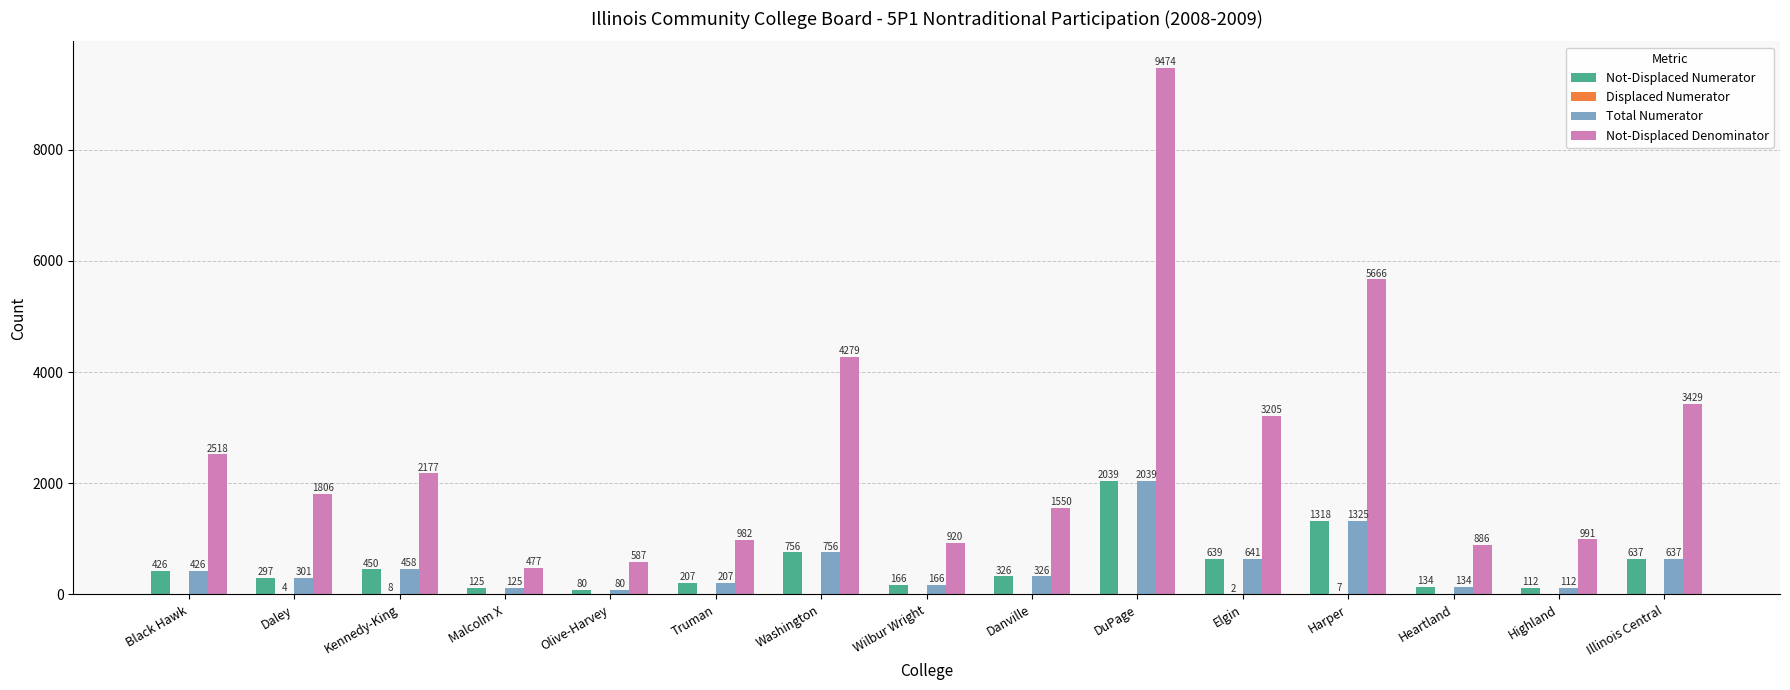

What is the difference between the Not-Displaced Denominator values at Wilbur Wright and Truman?

62